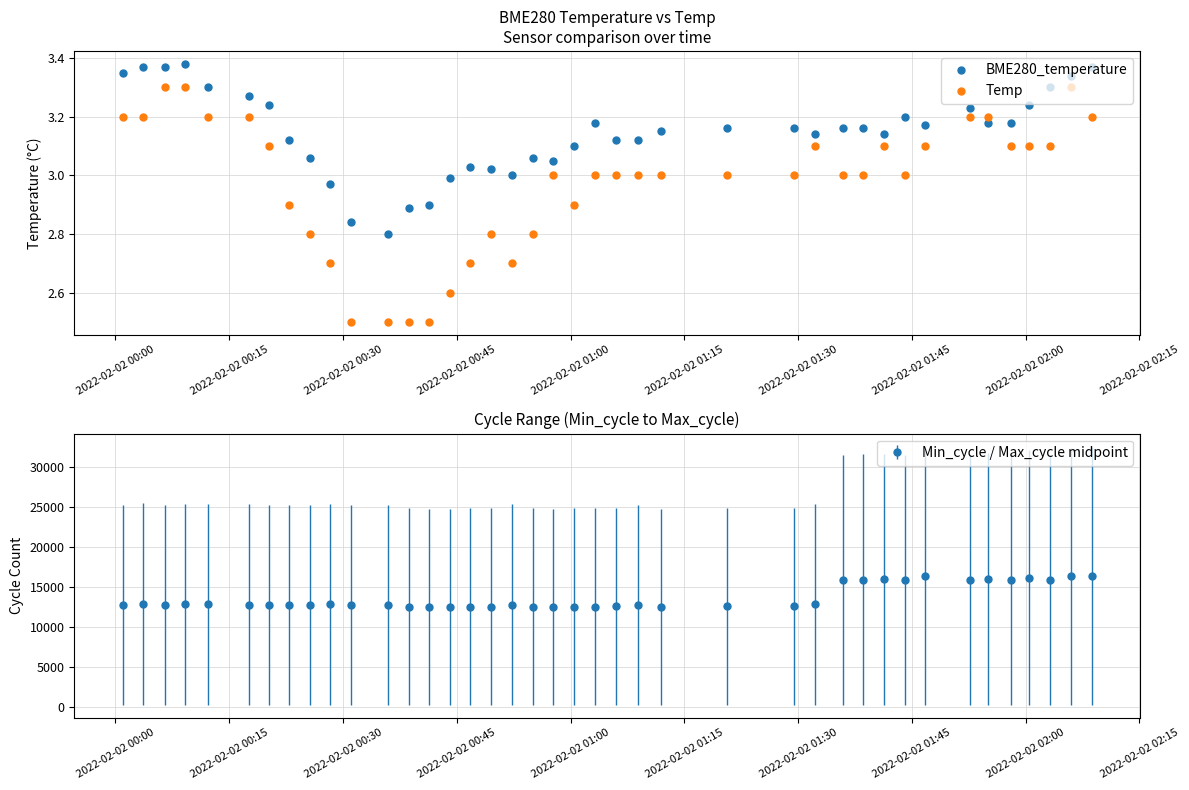

What is the sum of all Temp values?

118.9